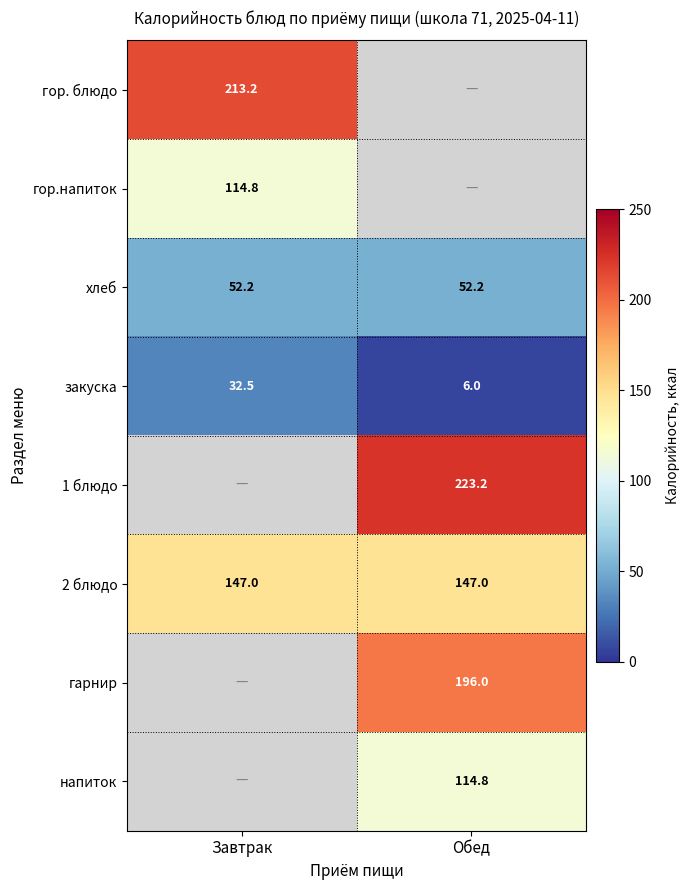

At how many categories does at least one series exceed 38?

2